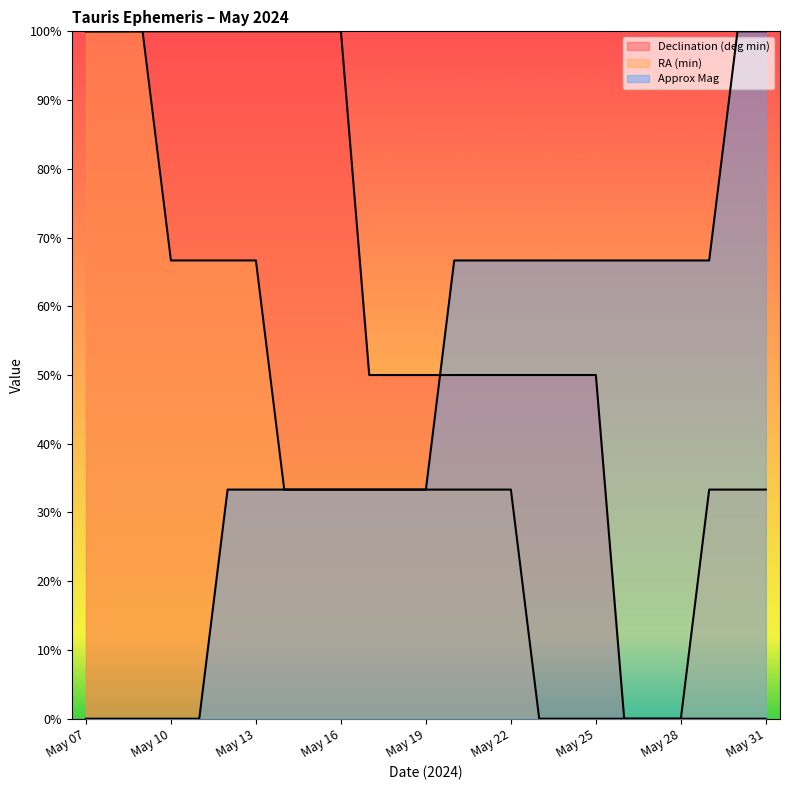

Count the Approx Mag values in the range 0 to 1.

25